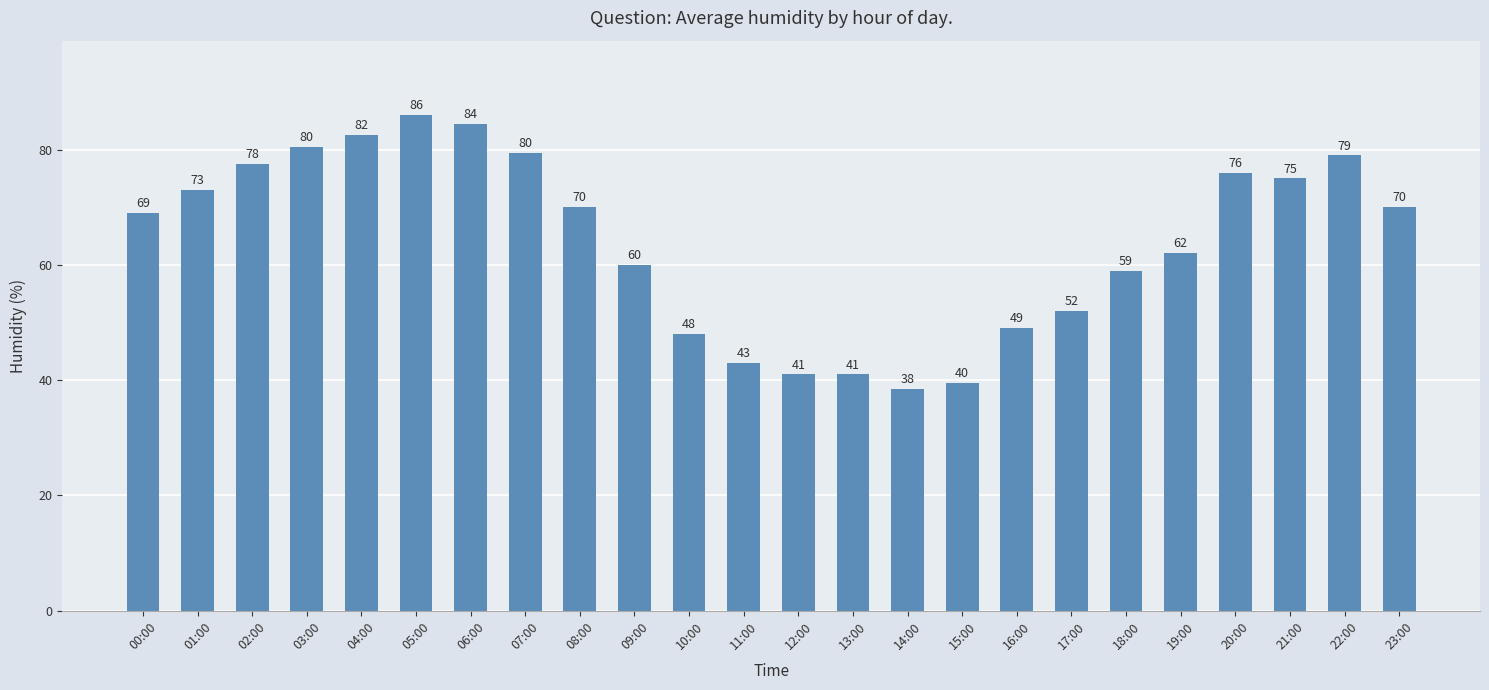

What is the maximum value shown in the chart?

86.0